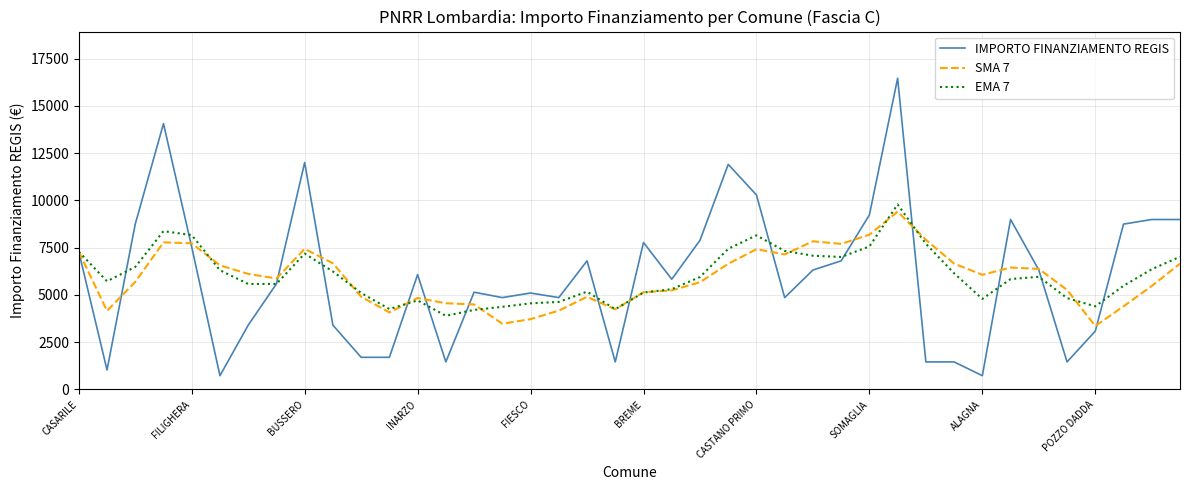

Which series has the widest spread of values?

IMPORTO FINANZIAMENTO REGIS